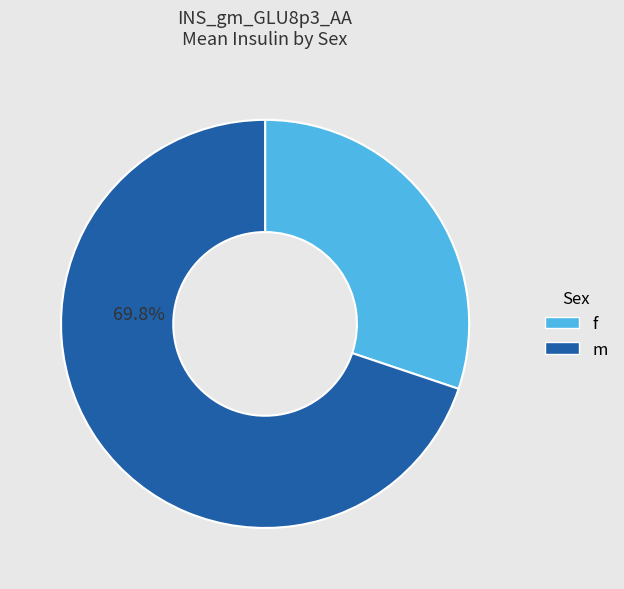

Approximately how many times larger is the value at m compared to f?

2.3